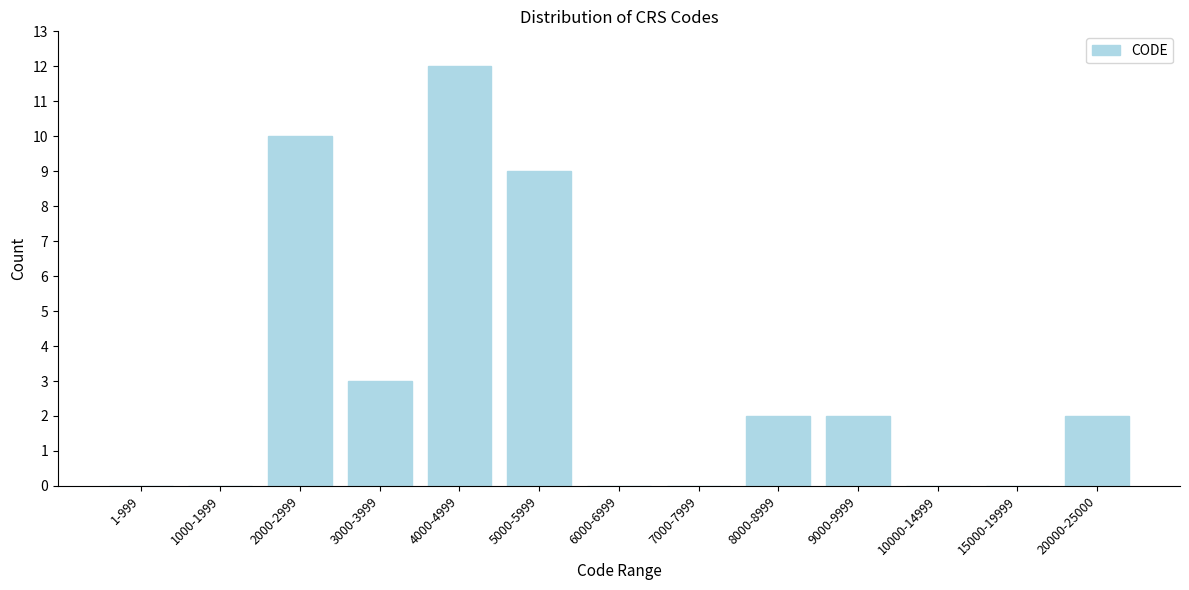

Reading left to right, transcribe all the data shown in this chart.

1-999=0	1000-1999=0	2000-2999=10	3000-3999=3	4000-4999=12	5000-5999=9	6000-6999=0	7000-7999=0	8000-8999=2	9000-9999=2	10000-14999=0	15000-19999=0	20000-25000=2